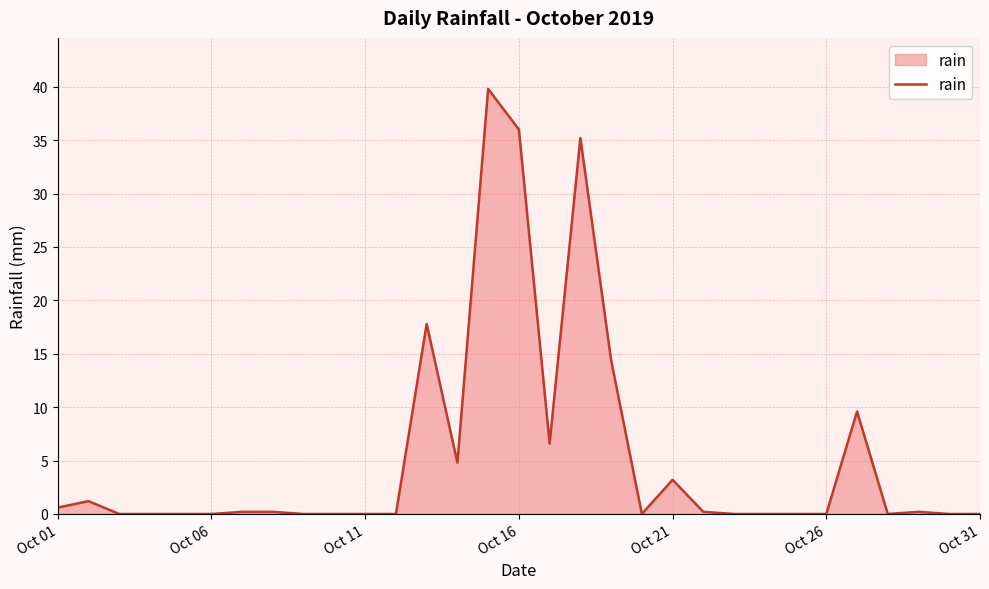

What is the maximum value shown in the chart?

39.8